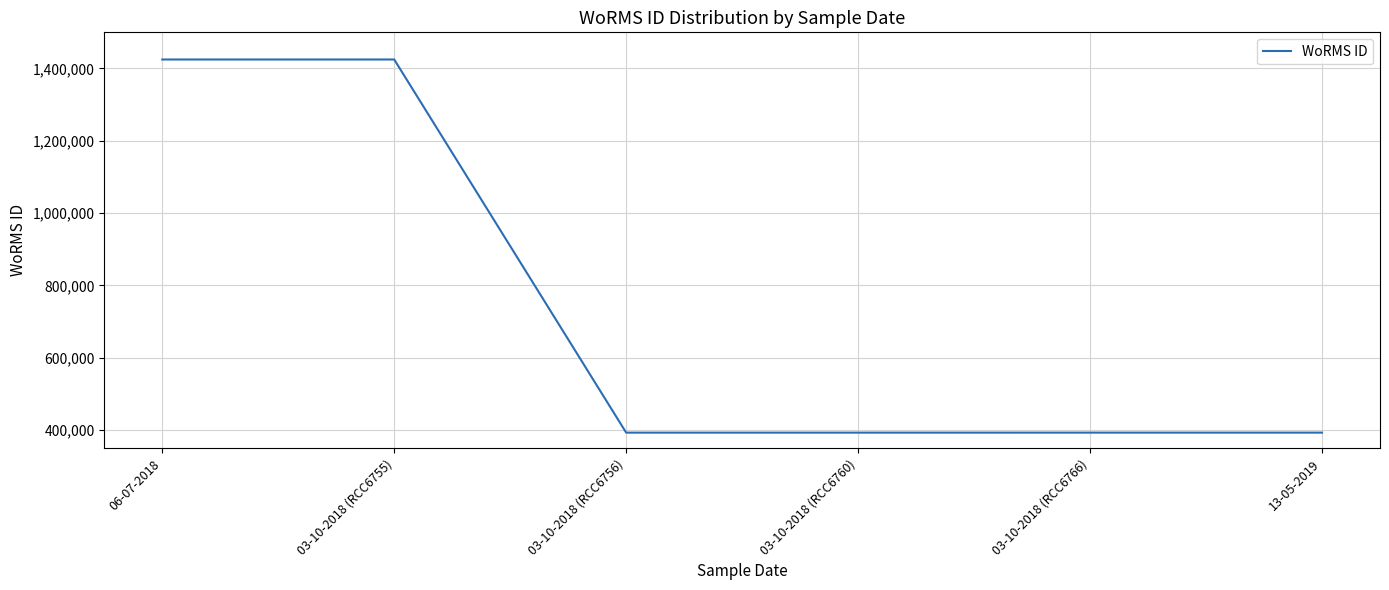

Which has a higher value, 13-05-2019 or 03-10-2018 (RCC6755)?

03-10-2018 (RCC6755)